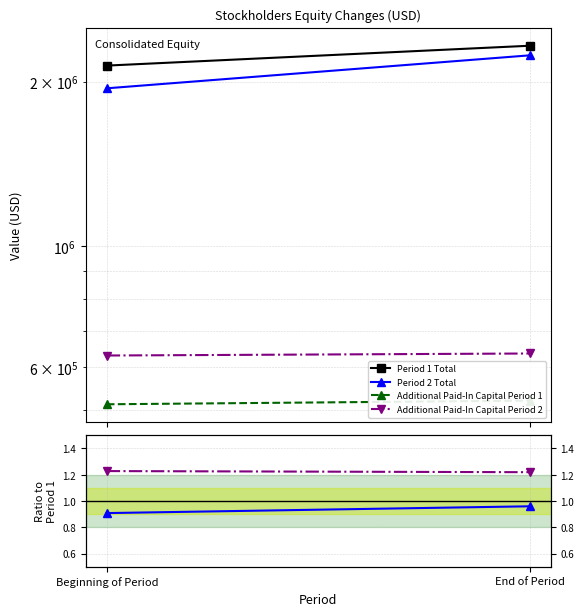

The Period 2 Total / Period 1 Total series shows 1.0 at End of Period. True or false?

True